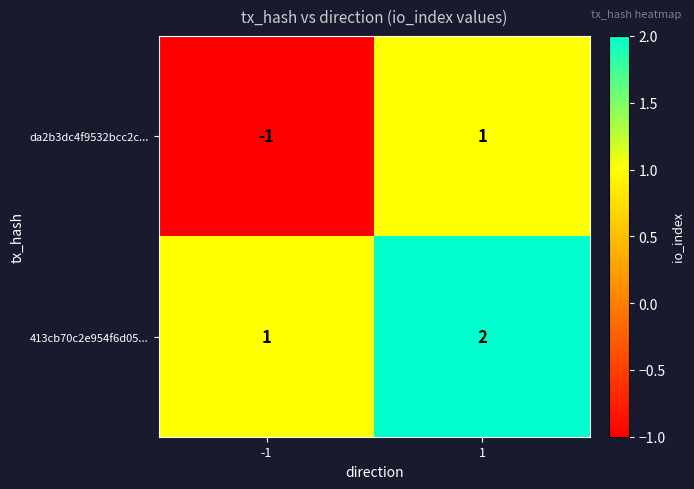

The value of 413cb70c2e954f6d05... at -1 is 1. True or false?

True